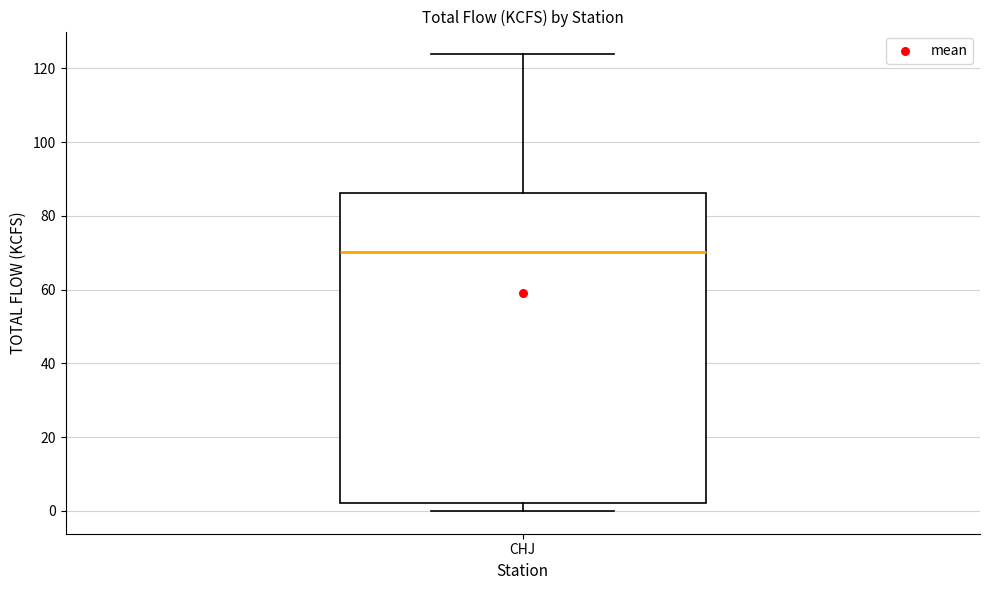

Read this box plot against the y-axis: the position of the median line, the range covered by the box, and the ends of both whiskers. The values are not printed on the chart, so give them approximately, as read against the axis.

median 70, box 2 to 86, whiskers 0 to 124